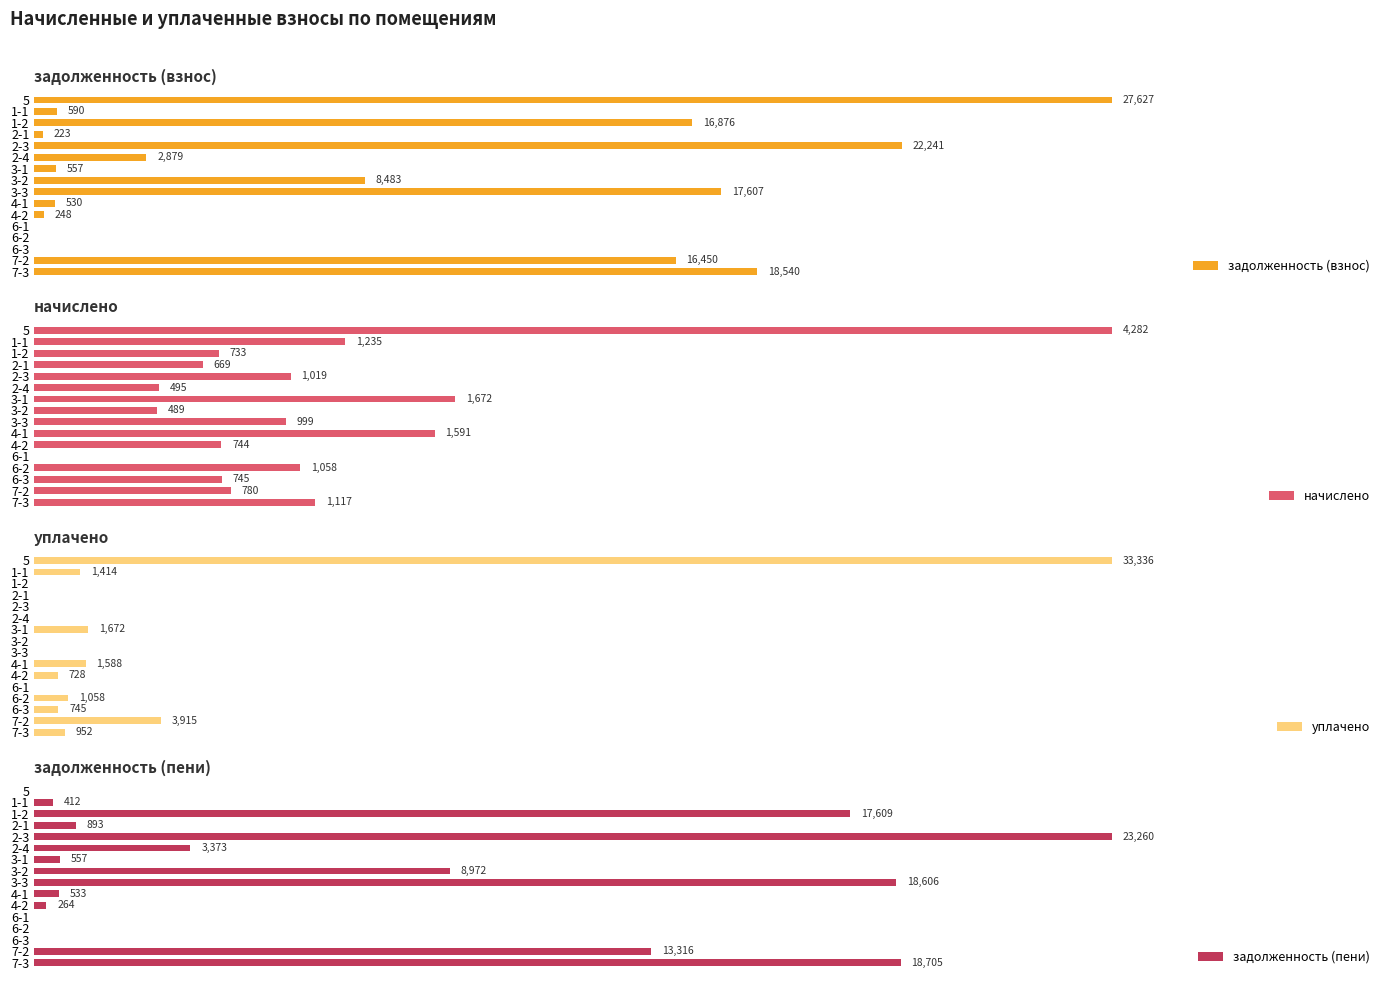

Which series changed the most between 3-1 and 6-2?

начислено